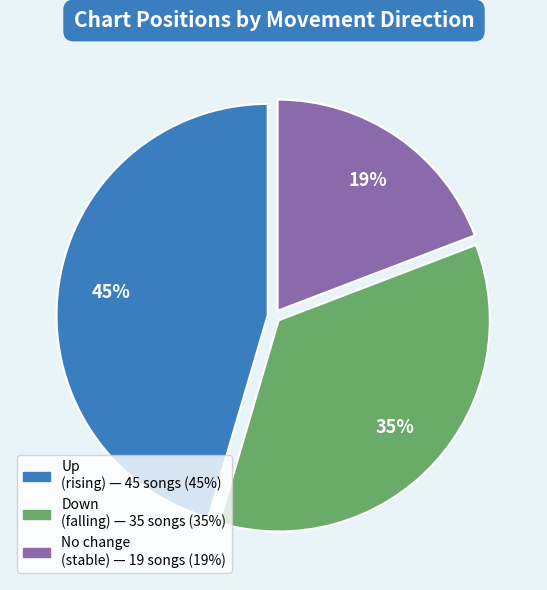

Is there any slice that represents more than half of the pie?

No